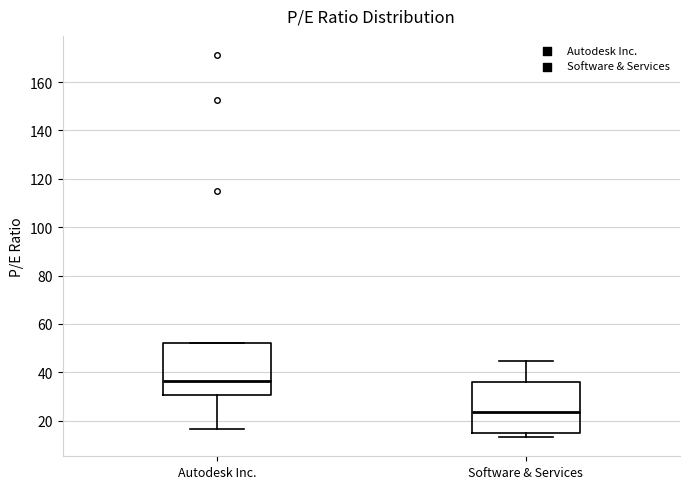

Reading left to right, transcribe this box plot: for each box, give where its median line is, the range the box spans, and where its two whiskers end, as read against the y-axis. The values are not printed on the chart, so give them approximately, as read against the axis.

Autodesk Inc.: median 36, box 30 to 52, whiskers 16 to 52
Software & Services: median 24, box 16 to 36, whiskers 14 to 44